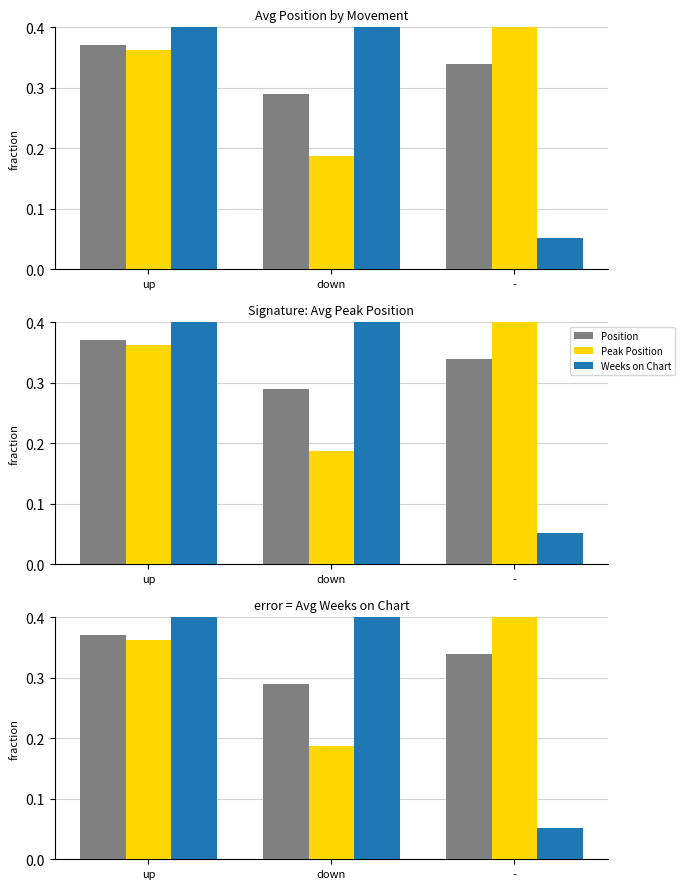

Which has a higher value, up or -?

up